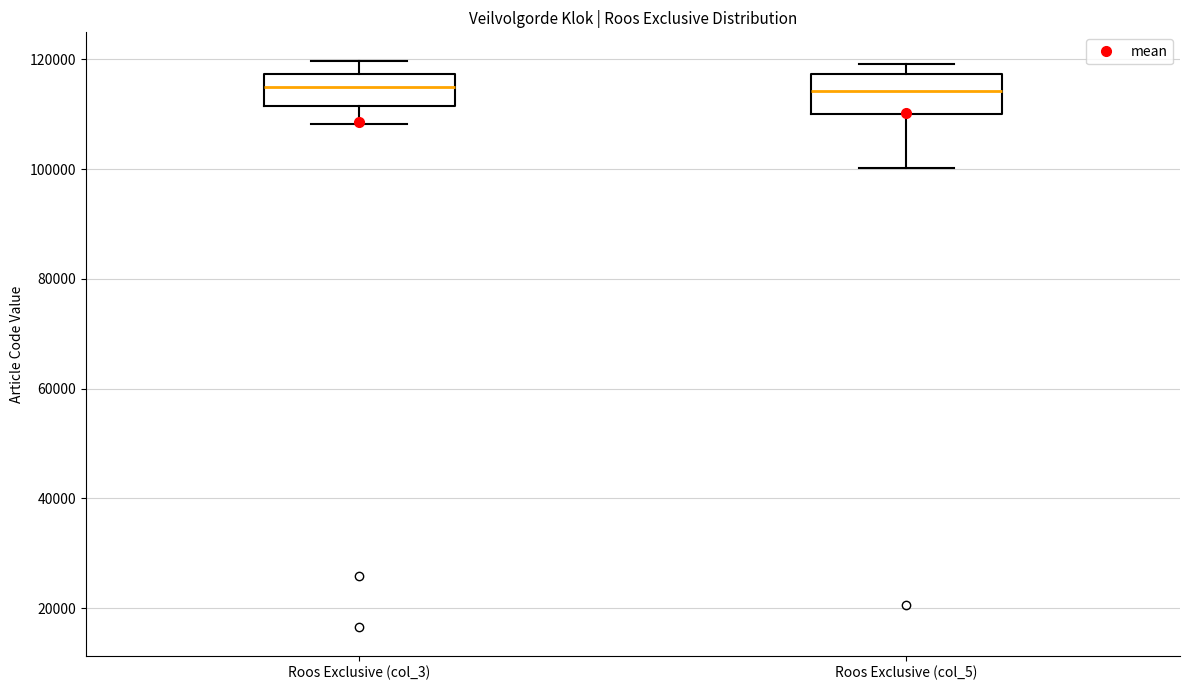

Reading left to right, read every box against the y-axis: the position of its median line, the range the box covers, and the ends of its whiskers. The values are not printed on the chart, so give them approximately, as read against the axis.

Roos Exclusive (col_3): median 114000, box 112000 to 118000, whiskers 108000 to 120000
Roos Exclusive (col_5): median 114000, box 110000 to 118000, whiskers 100000 to 120000